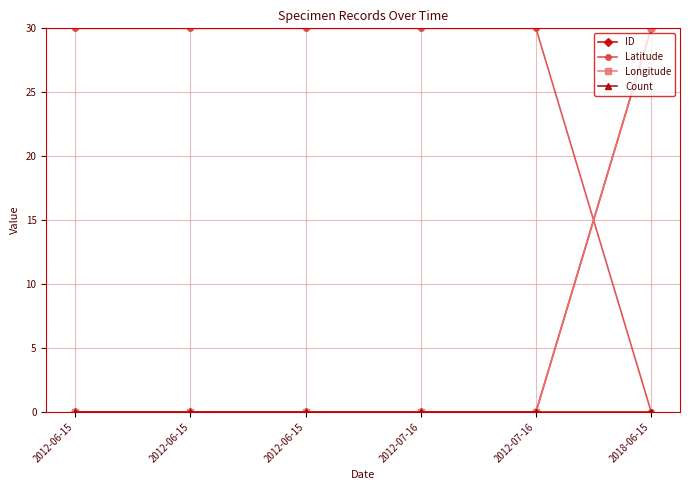

How many lines are shown in the chart?

4